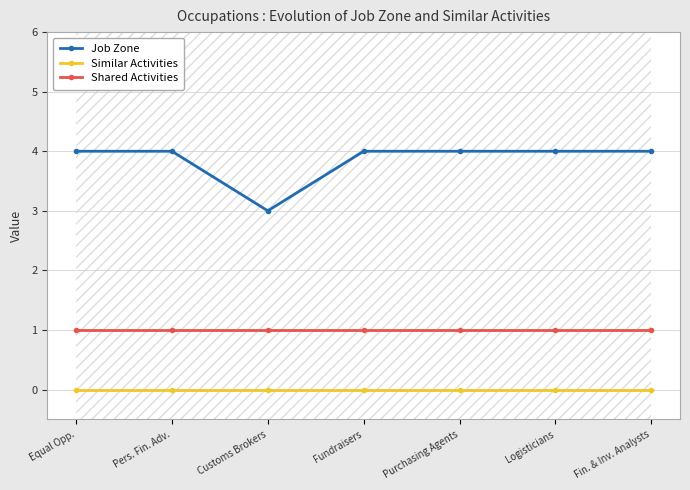

Reading right to left, what are all the values shown in this chart?

Job Zone: 4	4	4	4	3	4	4
Similar Activities: 0	0	0	0	0	0	0
Shared Activities: 1	1	1	1	1	1	1